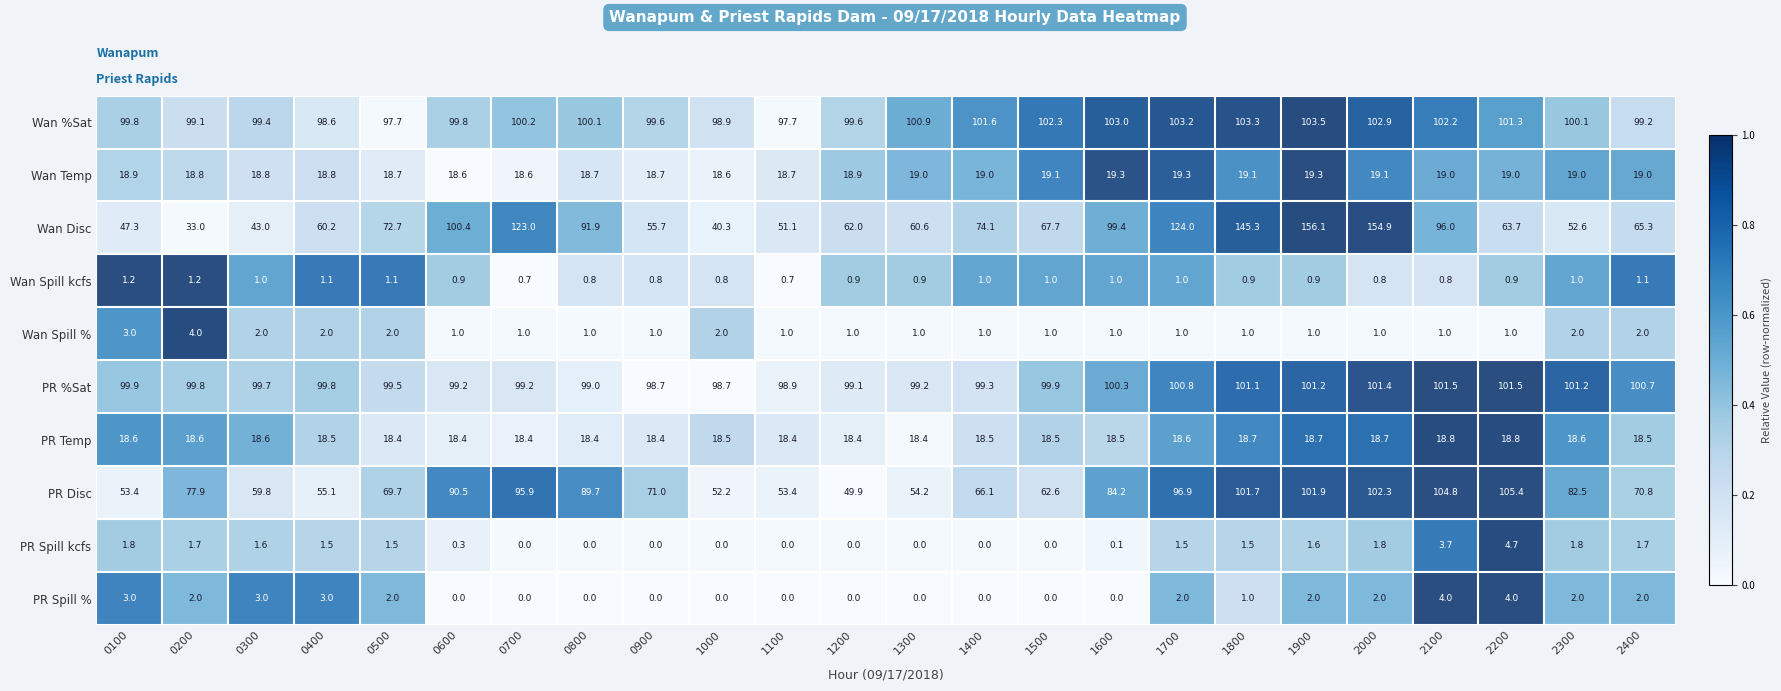

Count the number of data series in this chart.

10